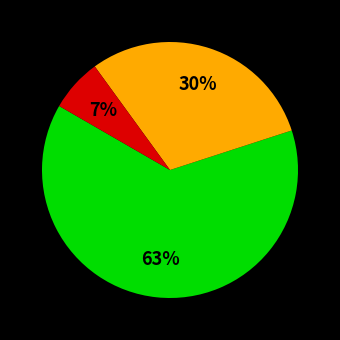

To the nearest percent, what is the average slice percentage?

33%